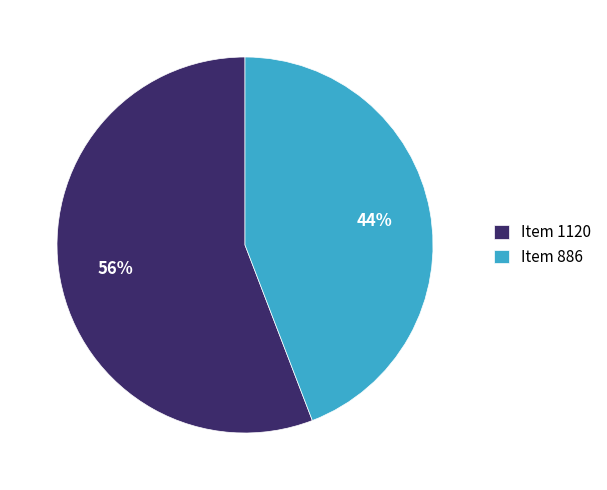

The Item 886 slice represents 44% of the pie. True or false?

True